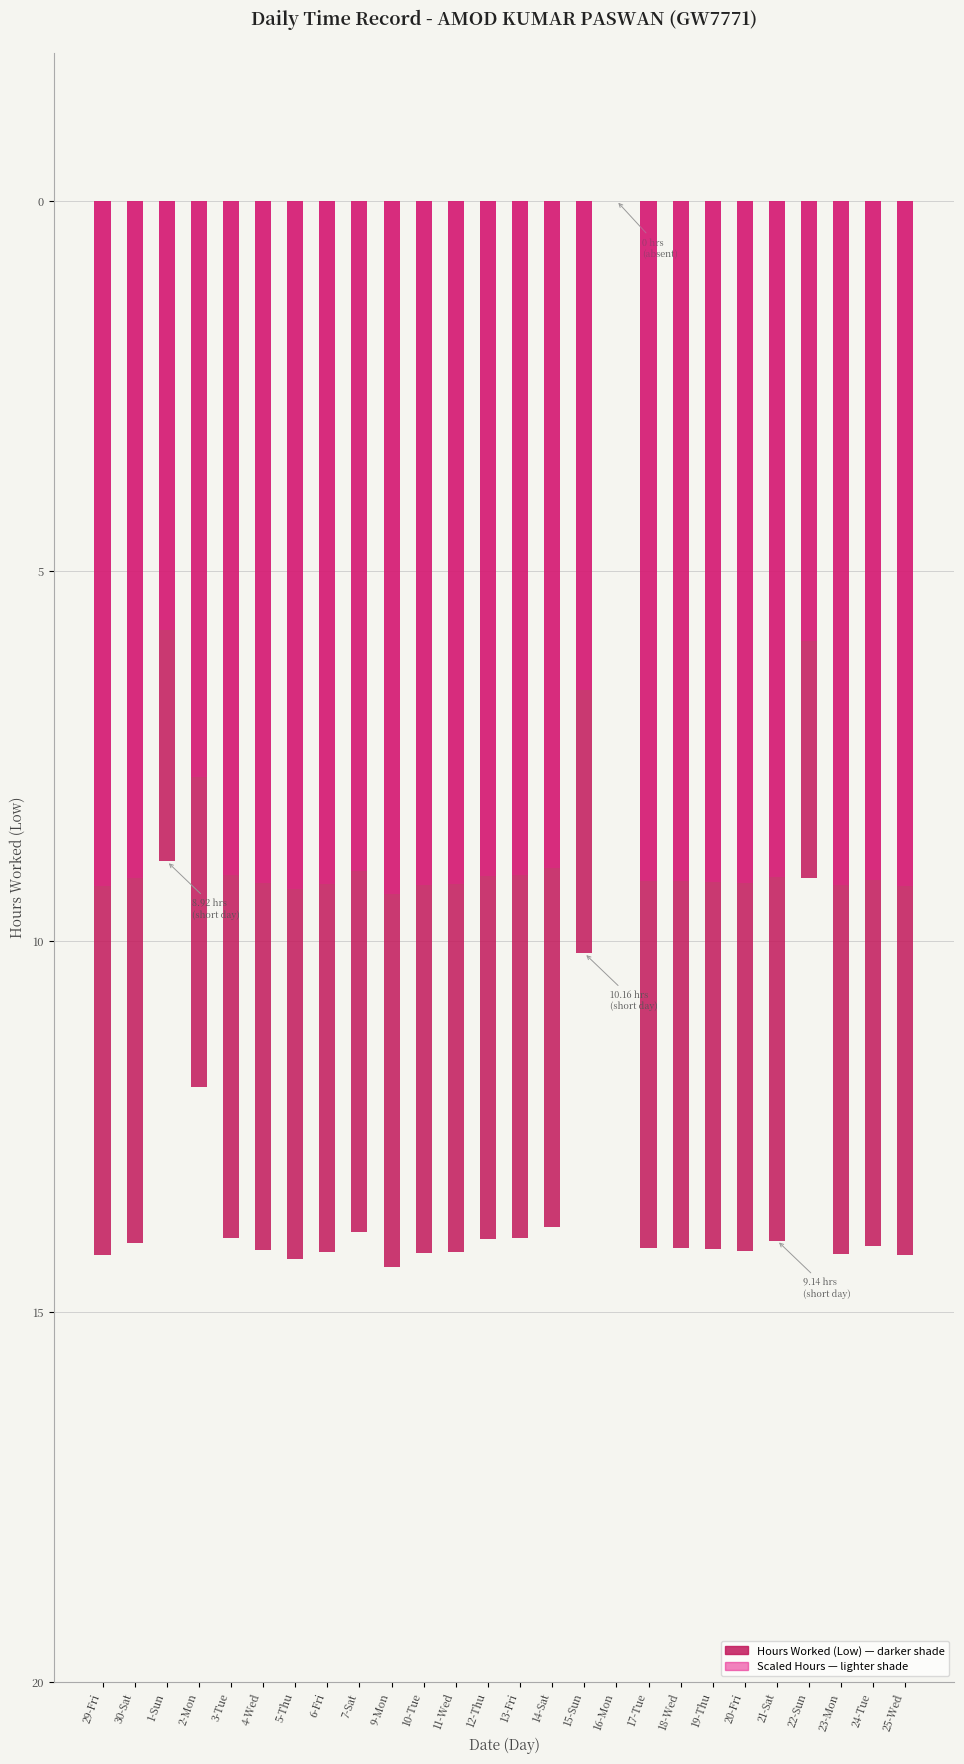

What is the difference between the maximum and minimum values in the Reduced (lighter shade) series?

9.4